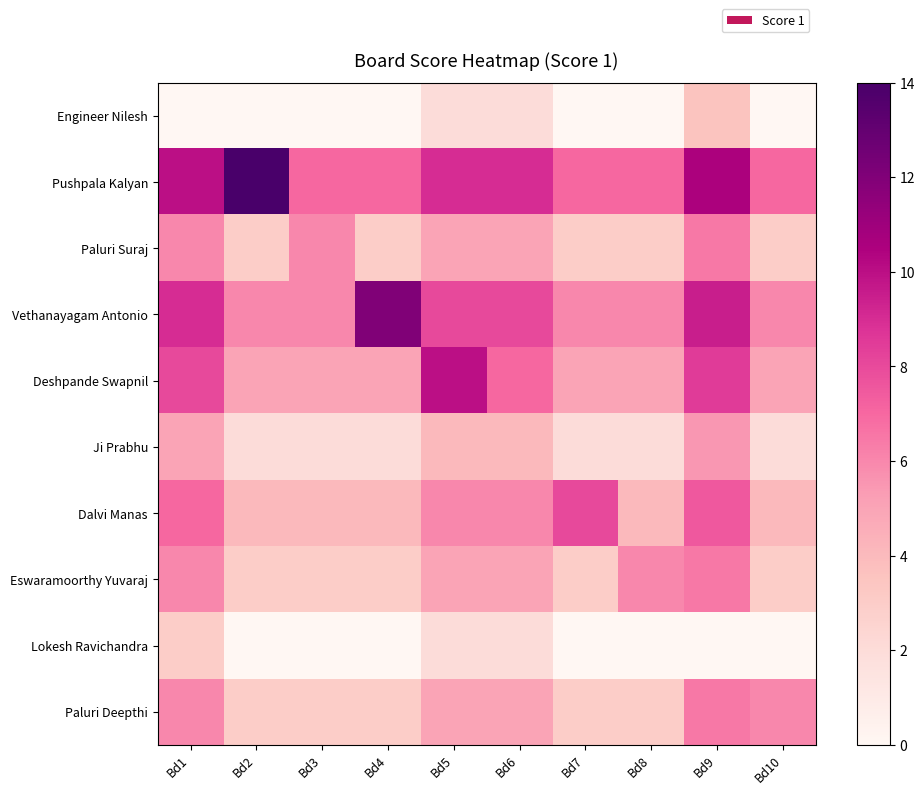

Between Bd3 and Bd1, which is larger?

Bd3